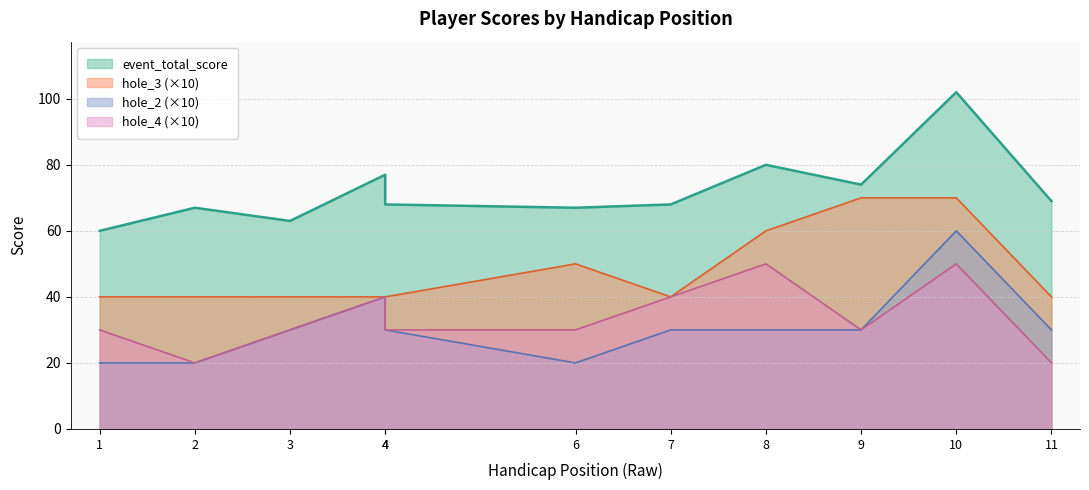

How many series are shown in this chart?

4